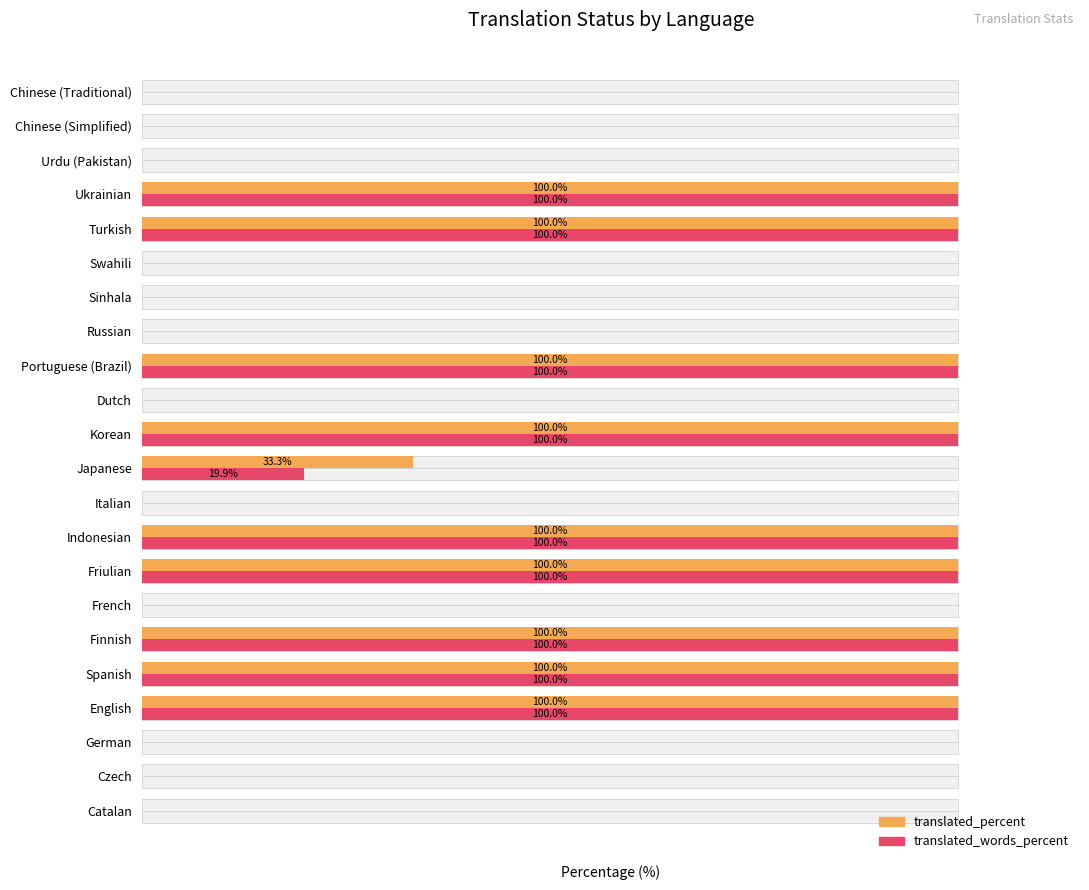

What is the sum of all translated_words_percent values?

919.9